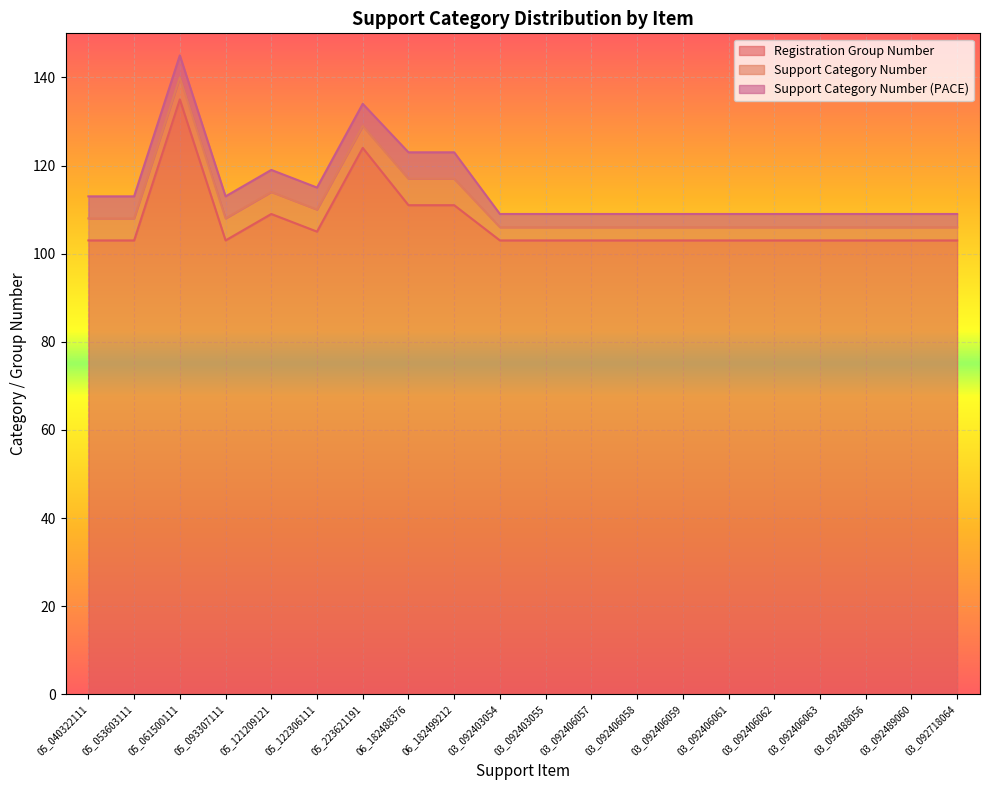

How many interior local valleys does the Registration Group Number series have?

2